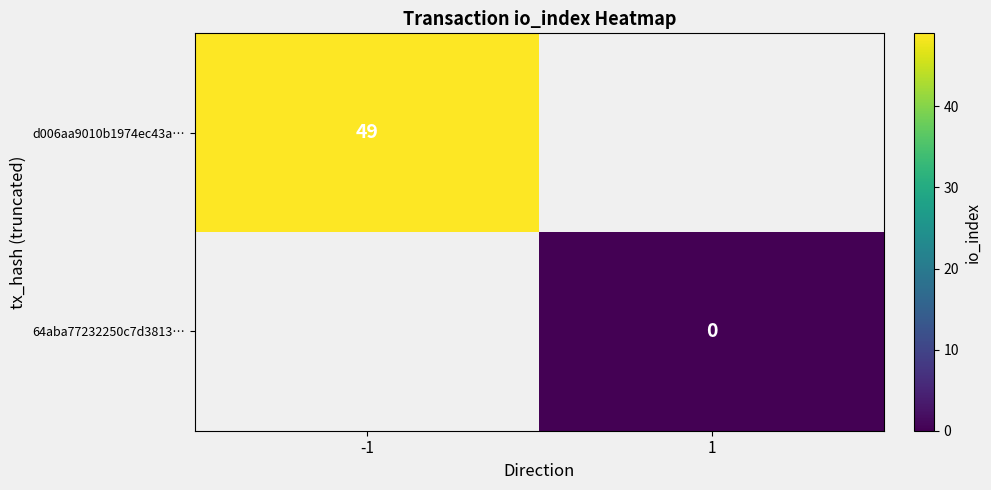

At which category does the chart reach its peak across all series?

-1